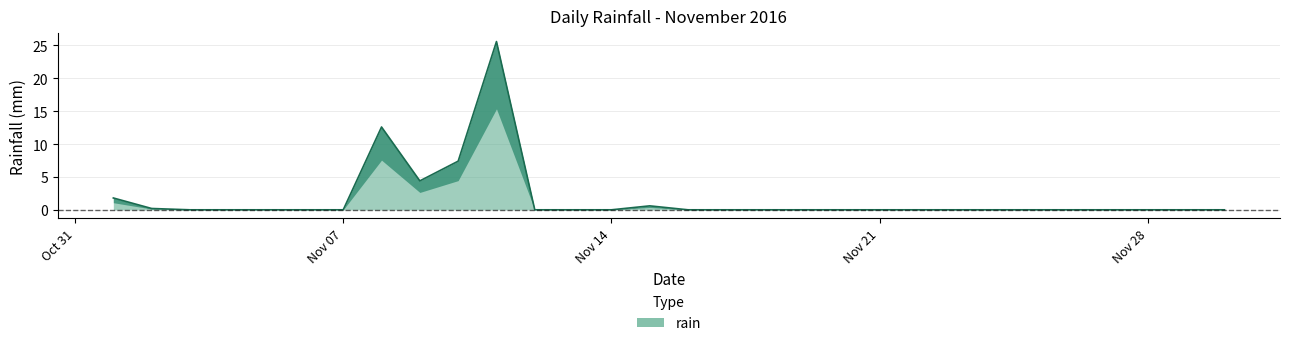

What value does the data have at 2016-11-11?

25.6